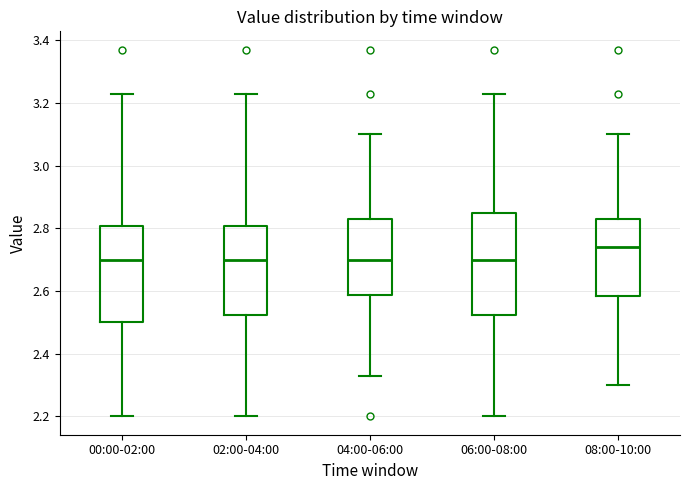

Which box has the highest median line?

08:00-10:00